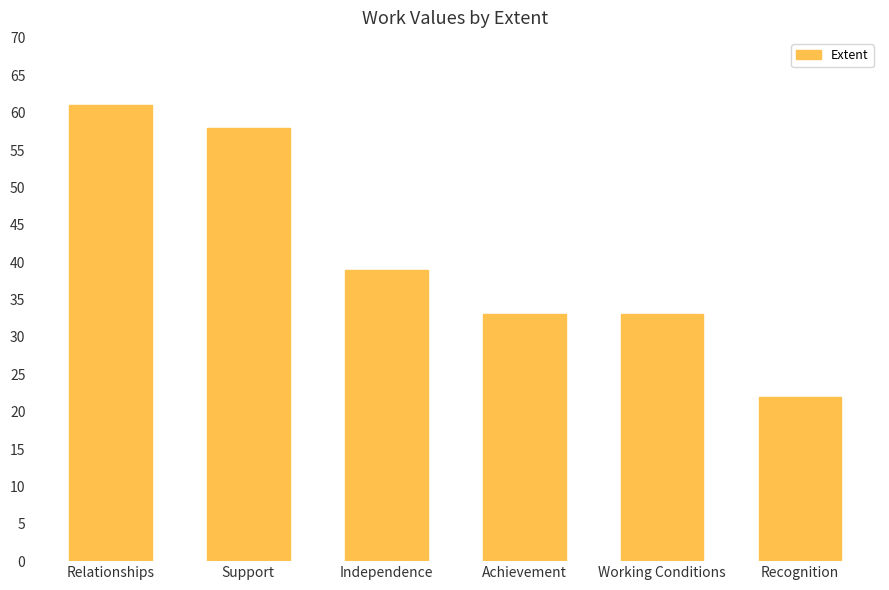

What is the greatest value displayed?

61